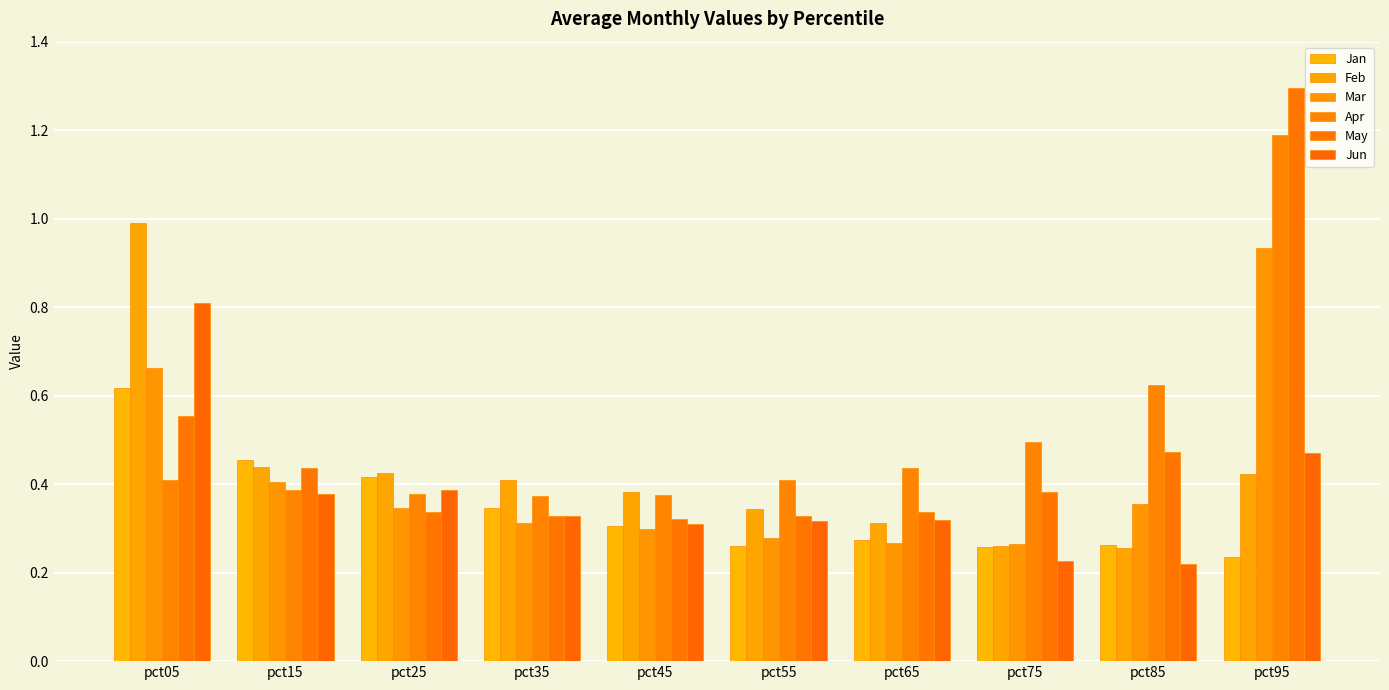

At which label is Jun closest to 0?

pct85